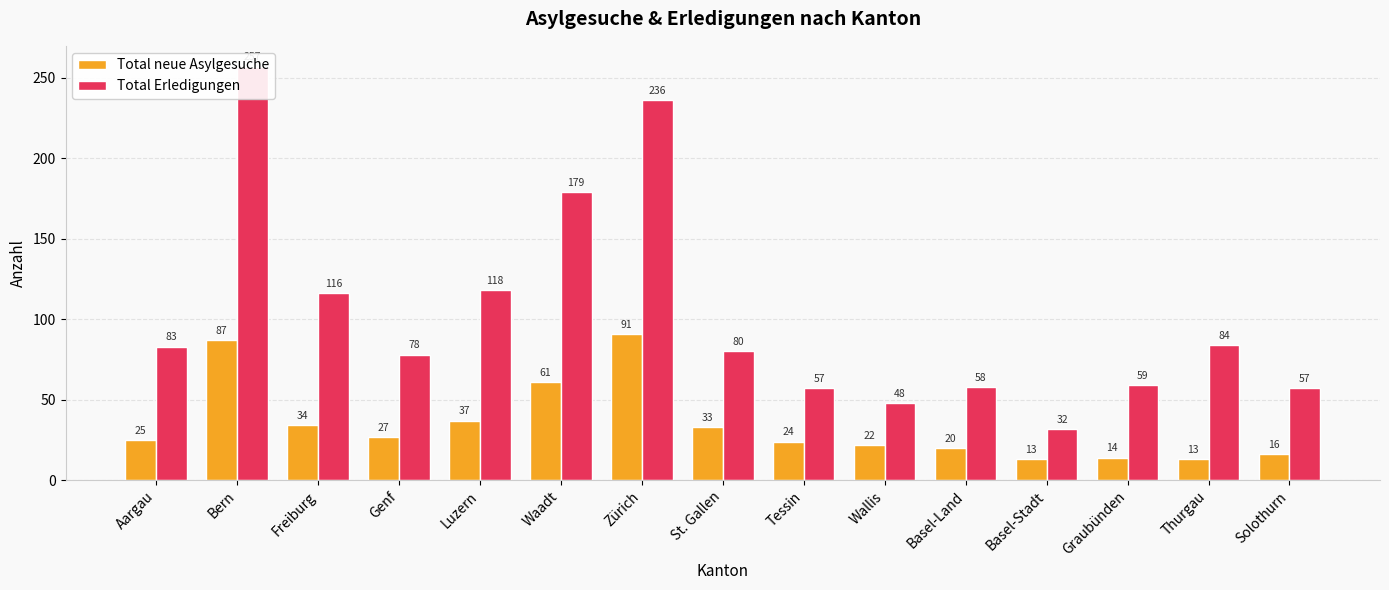

Count the number of data series in this chart.

2